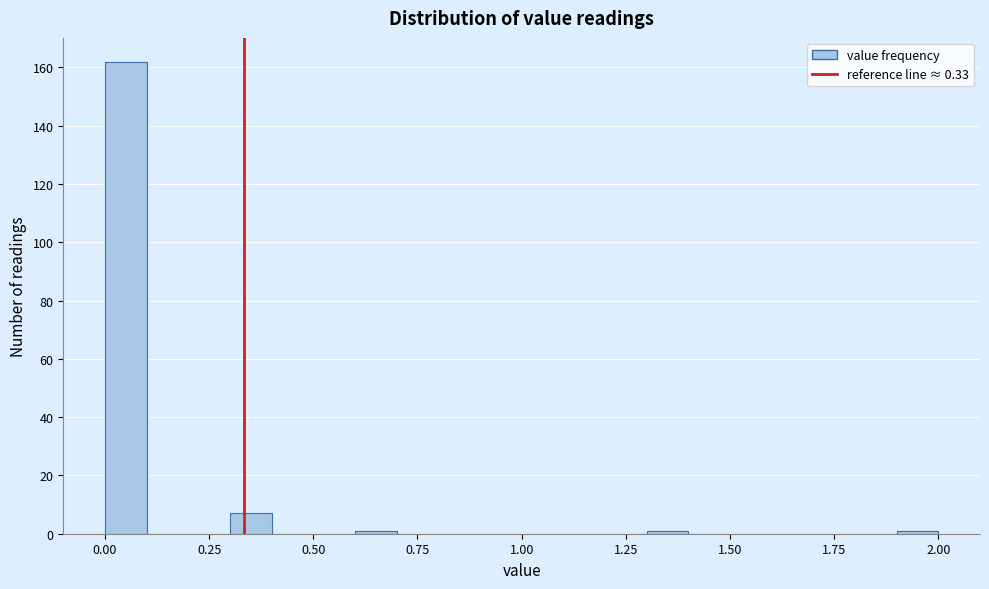

Around what value on the x-axis is the tallest bar? Give the approximate position of its centre, as read against the axis.

0.05